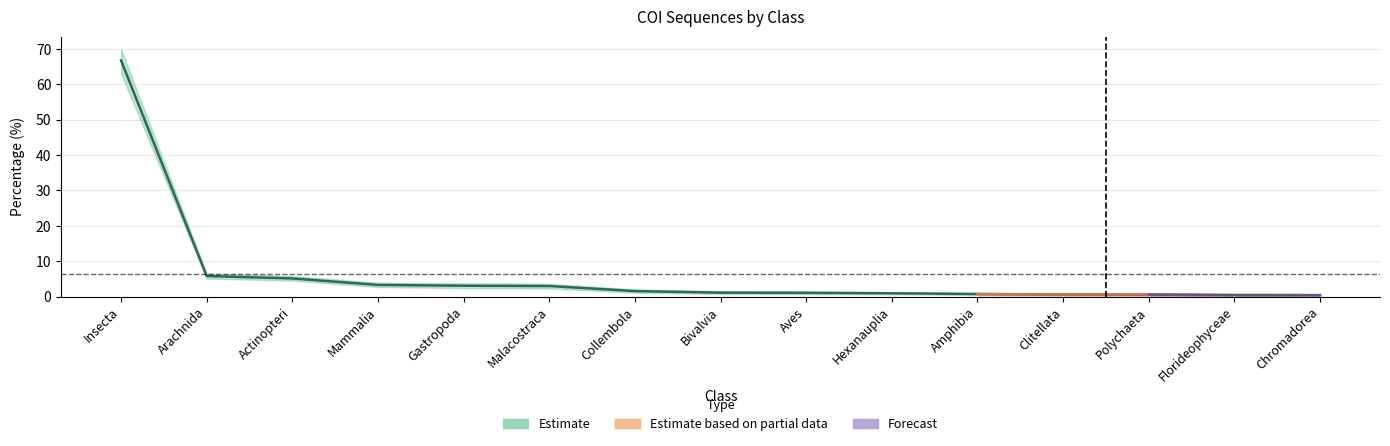

Rank the series at Malacostraca from lowest to highest value.

Lower_band, Percentage, Upper_band